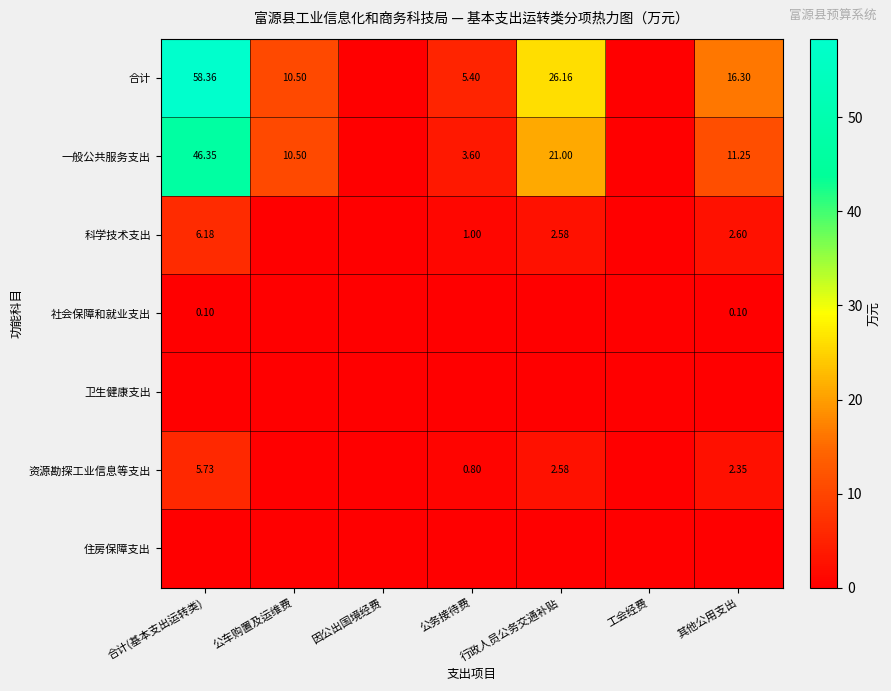

At which category does the chart reach its minimum across all series?

因公出国境经费